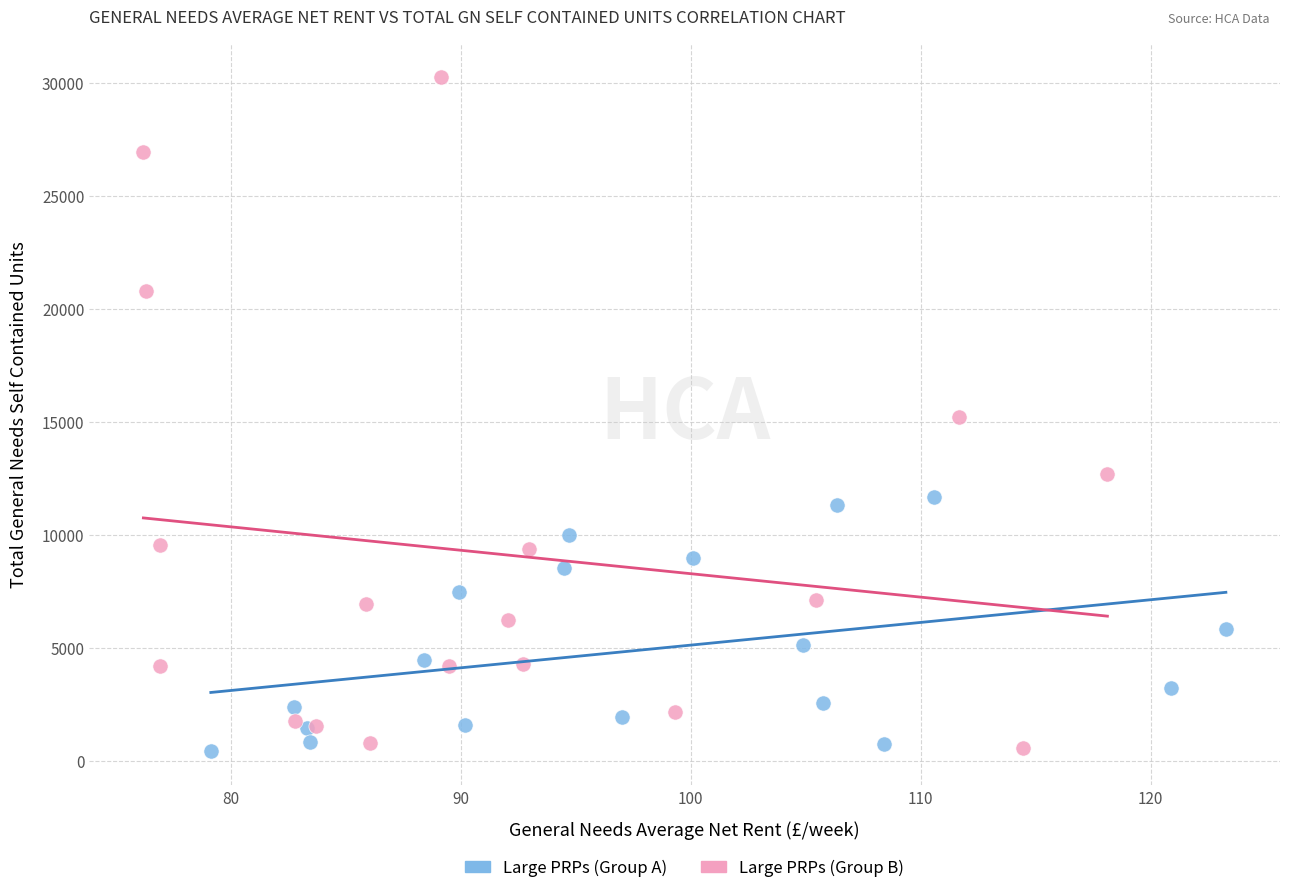

Which series contains the highest Y value?

Large PRPs (Group B)